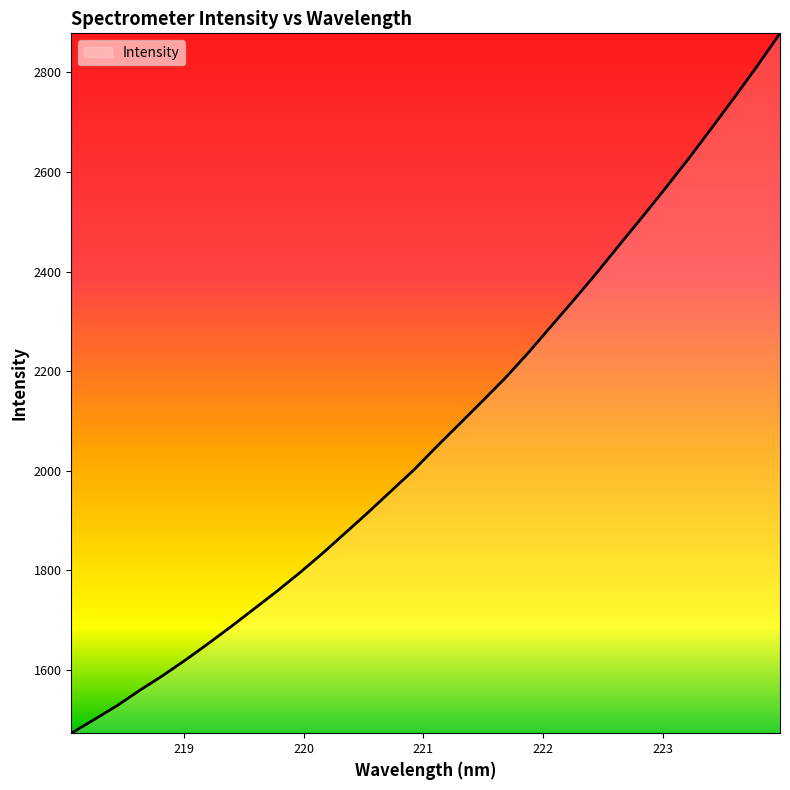

What is the smallest value displayed?

1473.0